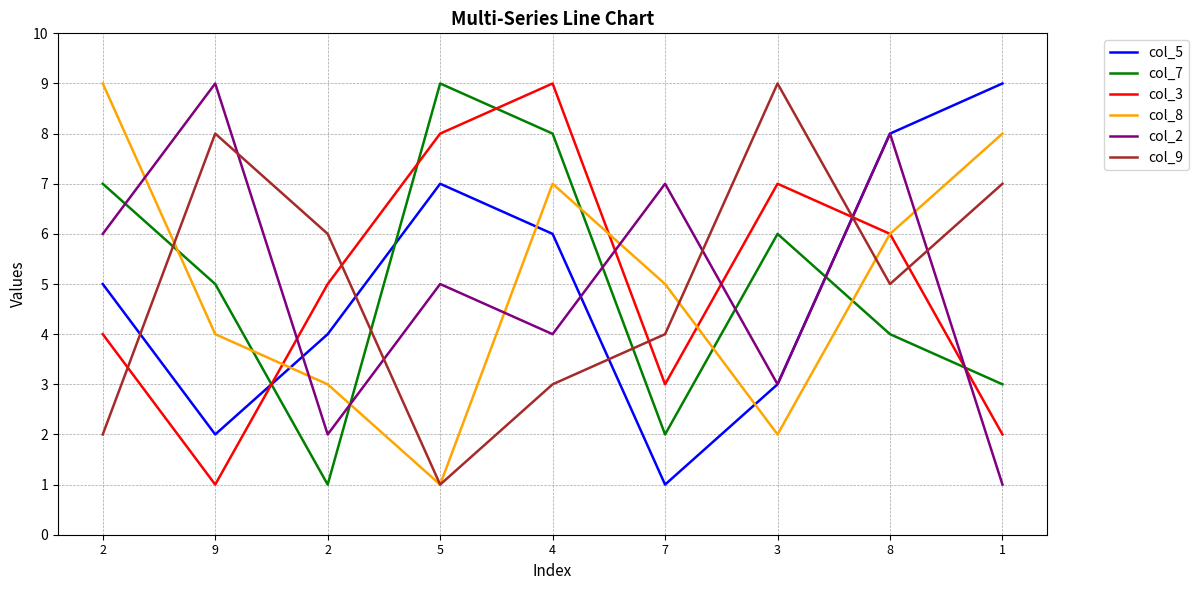

Does the chart display data point markers on the line(s)?

No